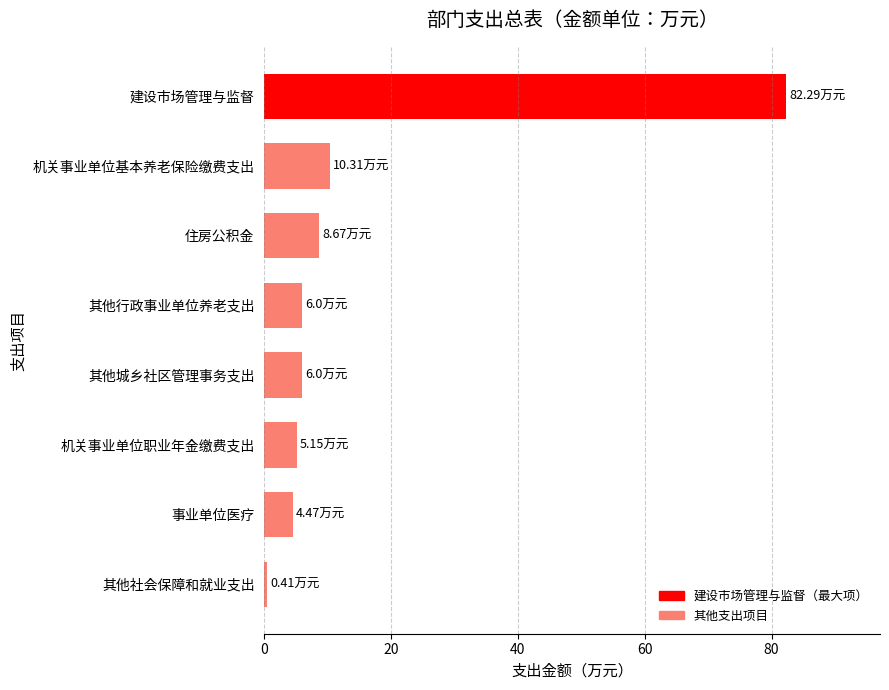

At which category does the chart reach its minimum across all series?

其他社会保障和就业支出